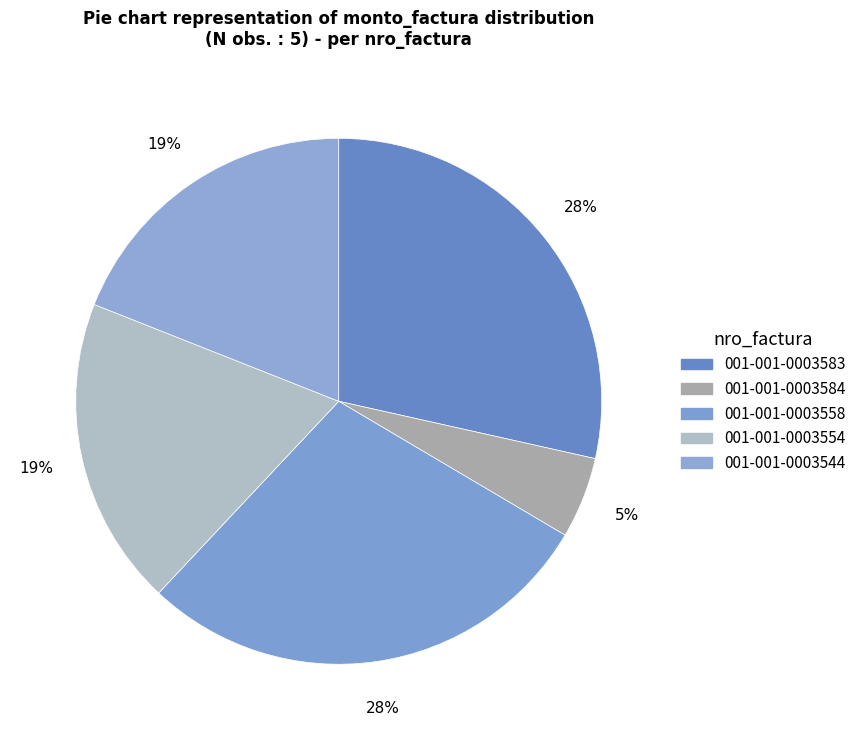

Count the number of slices in the pie.

5